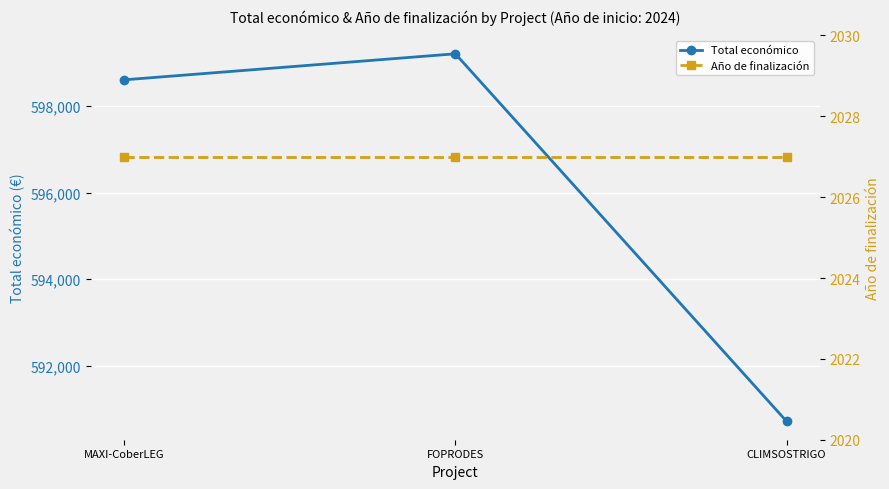

True or false: Año de finalización has a value of 1288 at FOPRODES.

False